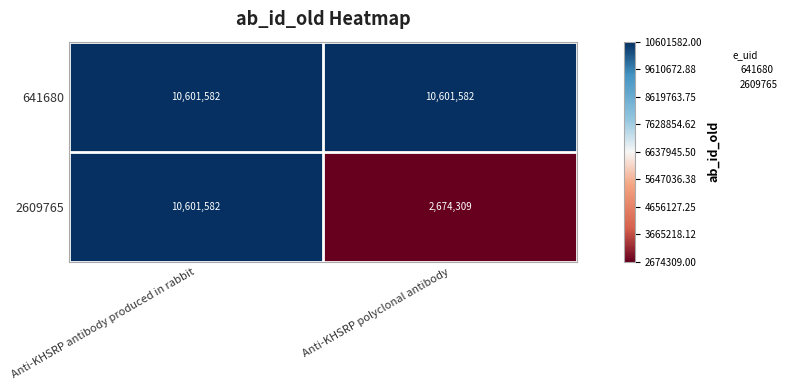

Which series has the largest total across all categories?

641680